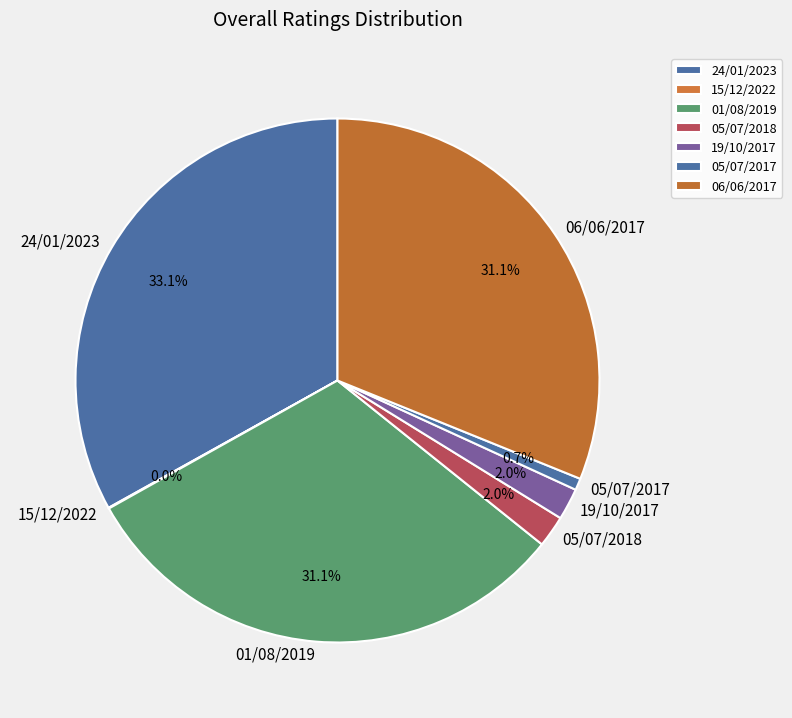

What percentage is NOT represented by 06/06/2017?

68.9%